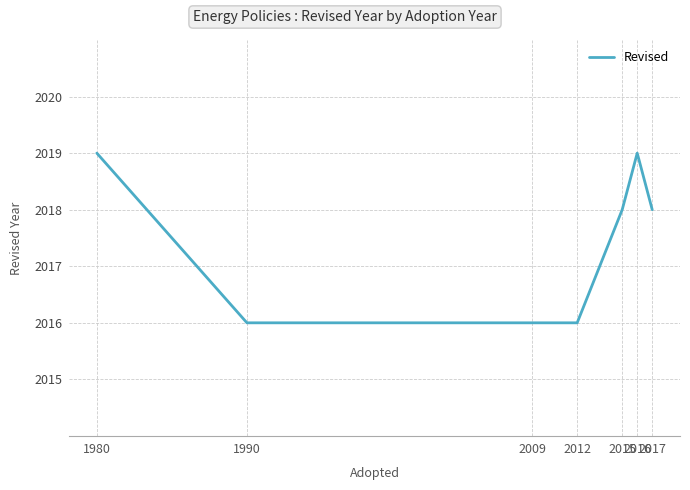

What is the greatest value displayed?

2019